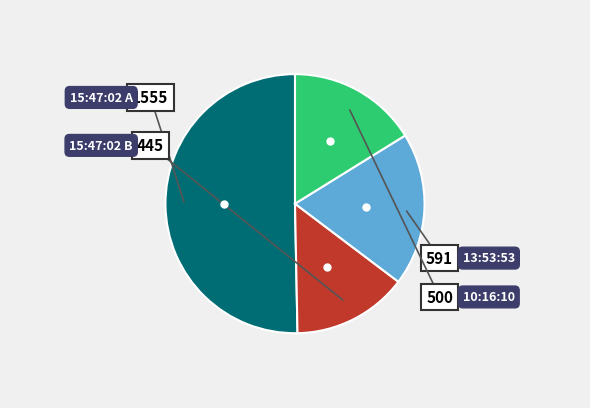

Does any single category account for the majority?

Yes